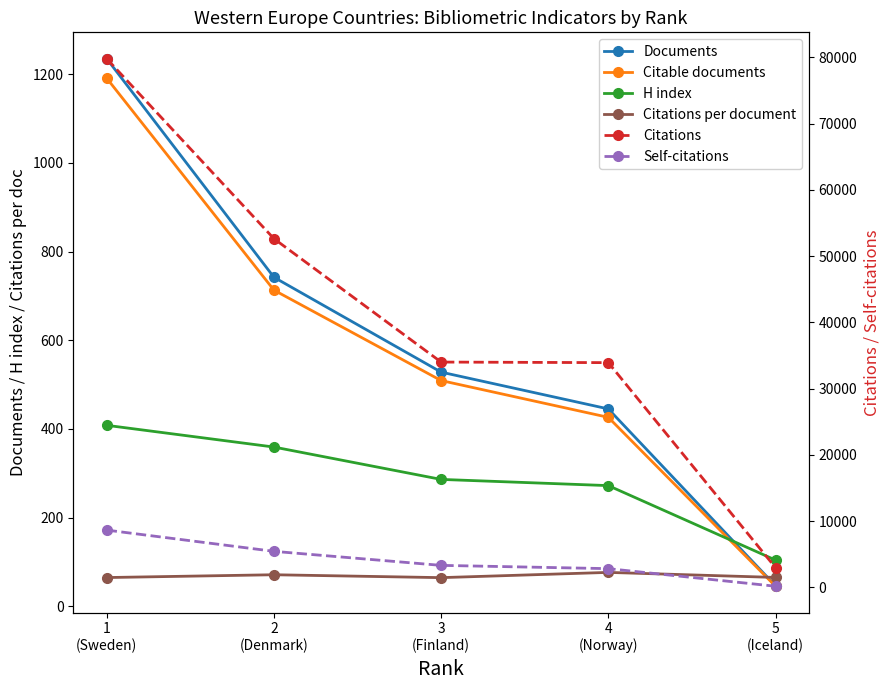

Is it true that H index equals 408.0 at 1
(Sweden)?

True